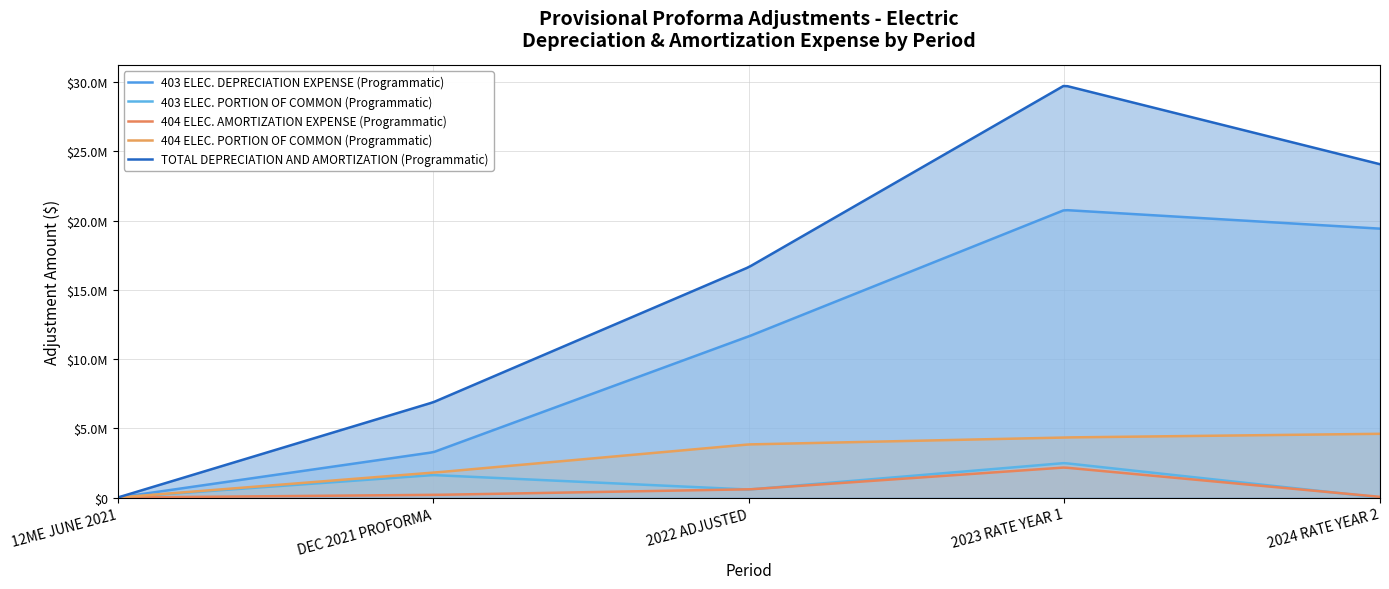

How many series are shown in this chart?

5